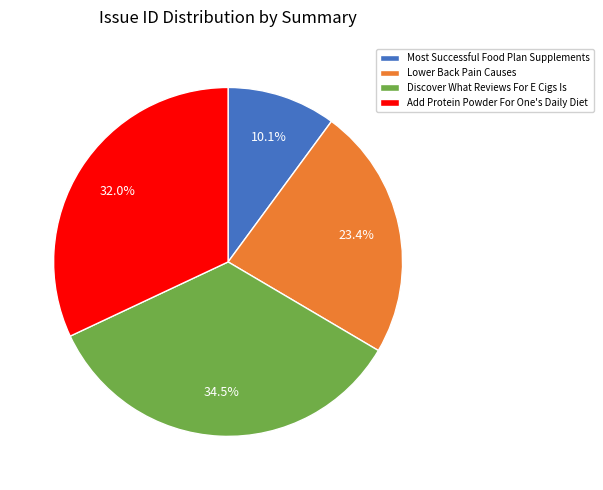

Is there a majority slice in this chart?

No